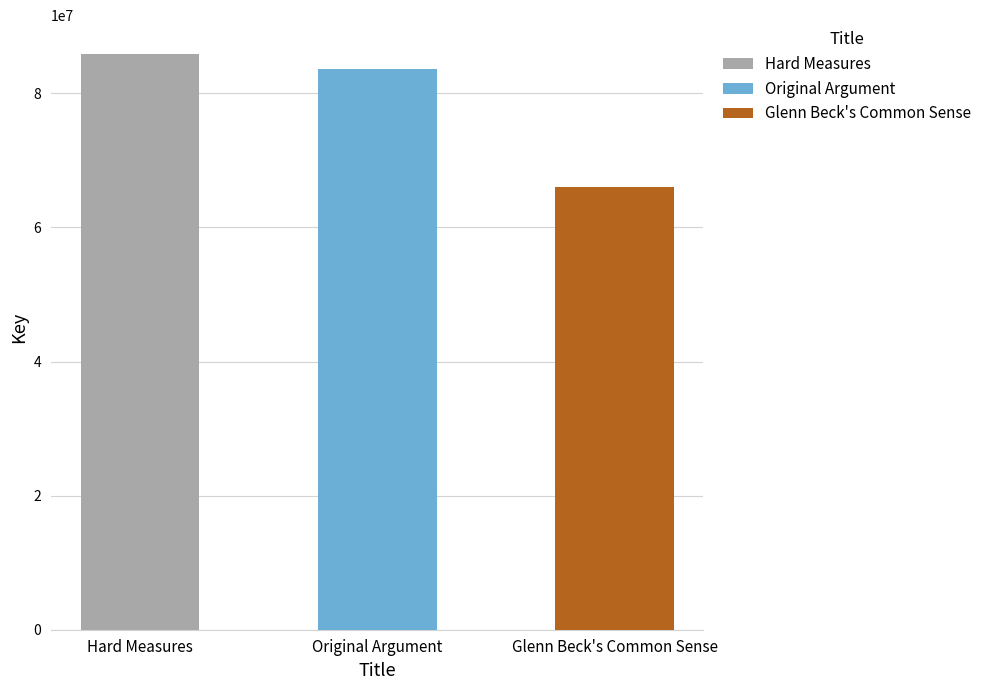

Where is the data nearest to the value 75975187?

Original Argument